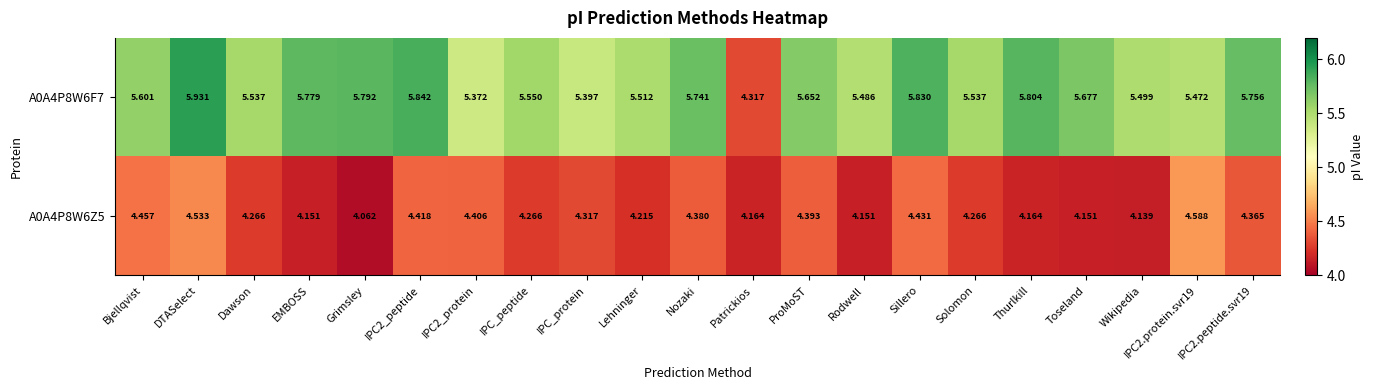

At which label does A0A4P8W6F7 reach its peak?

DTASelect